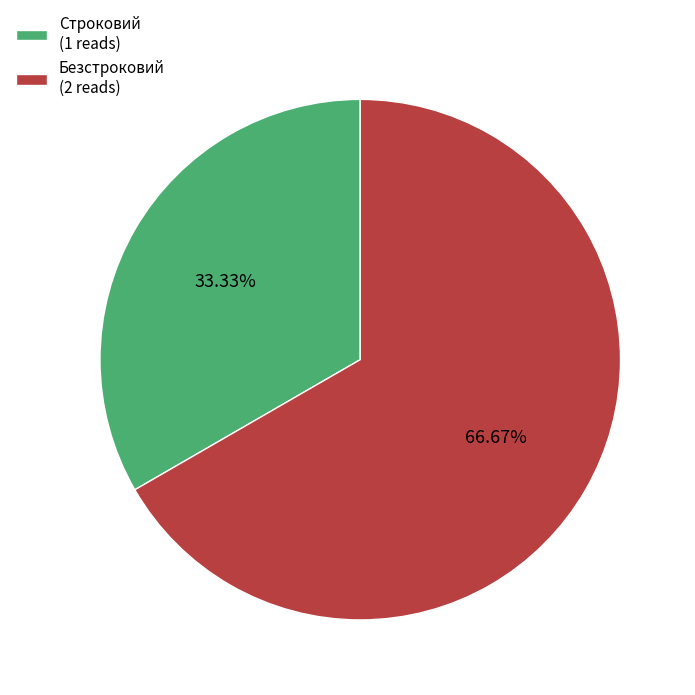

Rank the categories by value from lowest to highest.

Строковий, Безстроковий